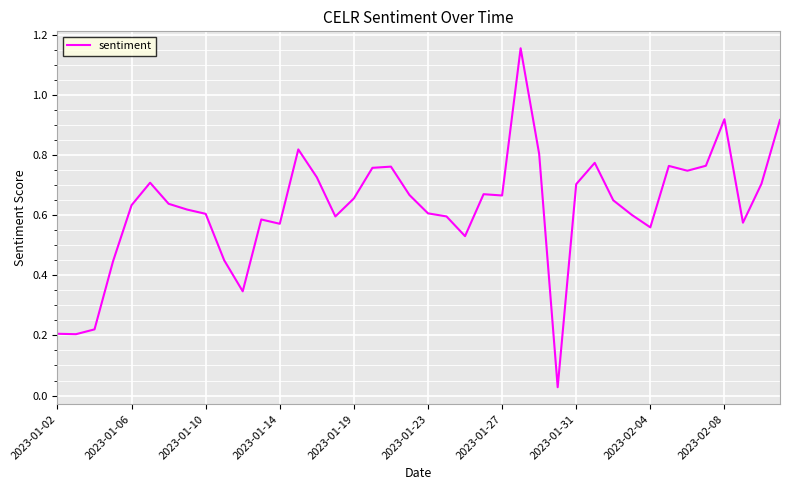

What is the difference between the maximum and minimum values?

1.1